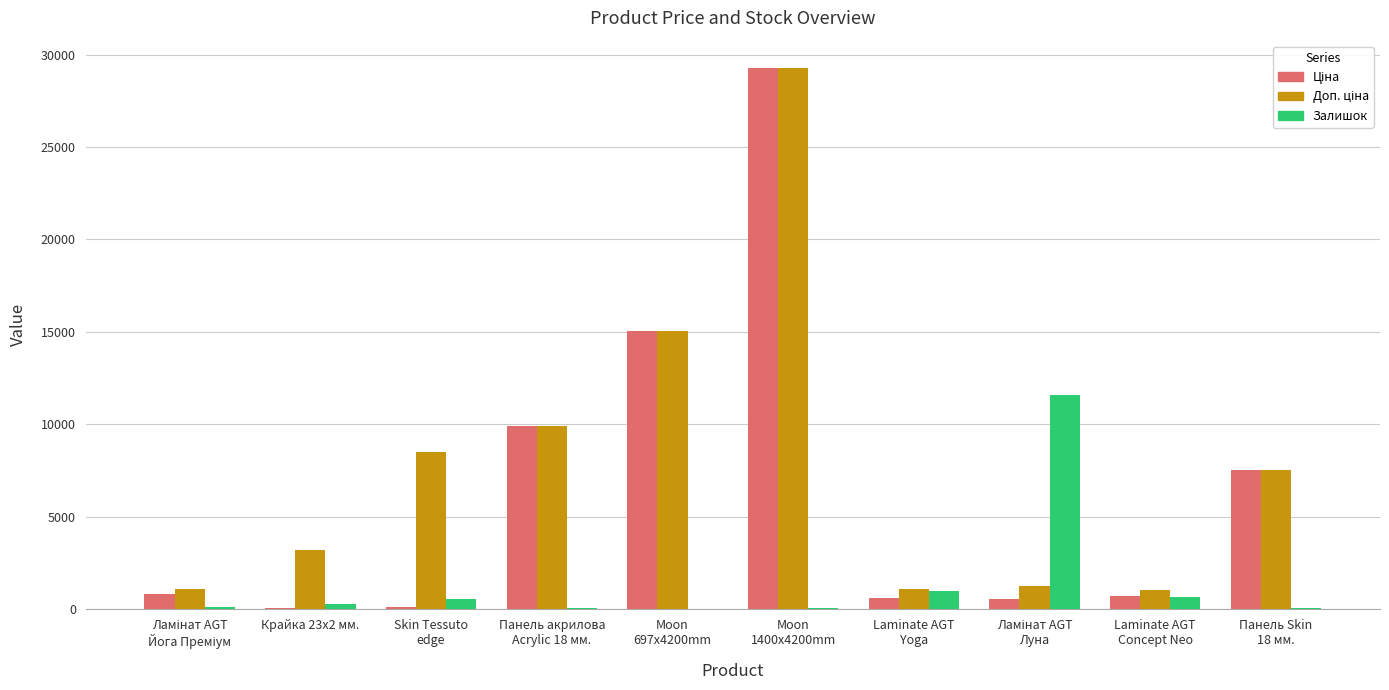

What is the maximum value shown in the chart?

29294.9